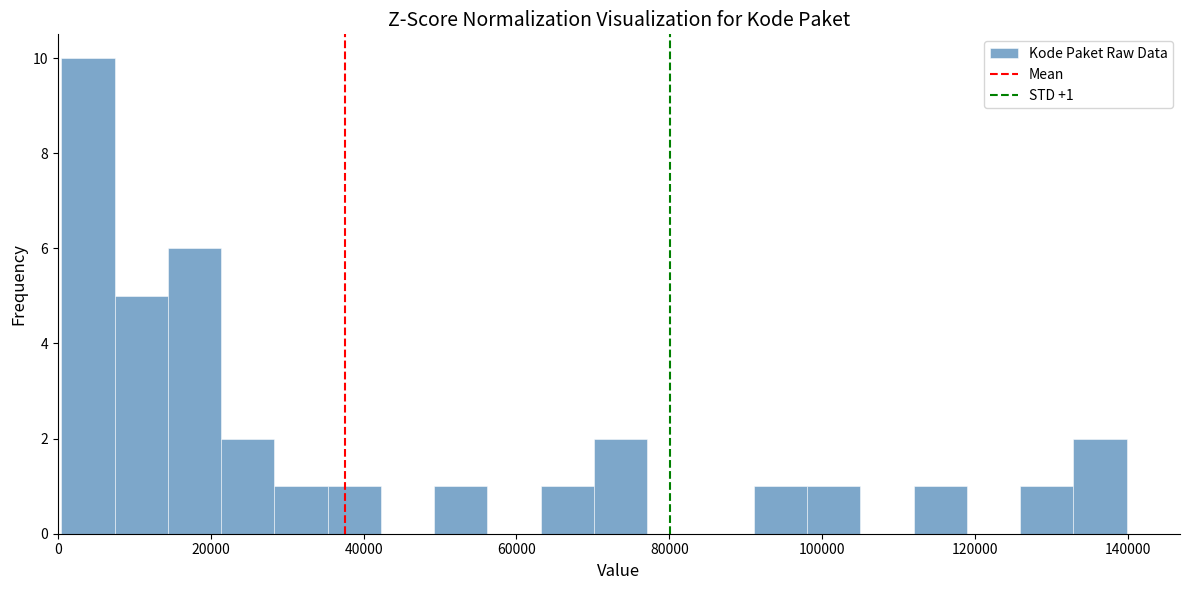

Around what value on the x-axis is the tallest bar? Give the approximate position of its centre, as read against the axis.

4000